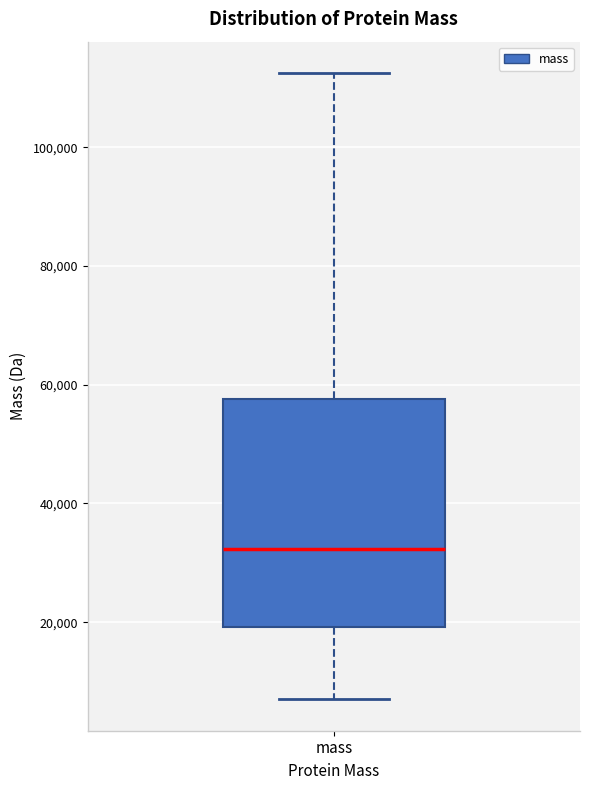

Where does the lower whisker of the box for mass end on the y-axis? The values are not printed on the chart, so give them approximately, as read against the axis.

6000